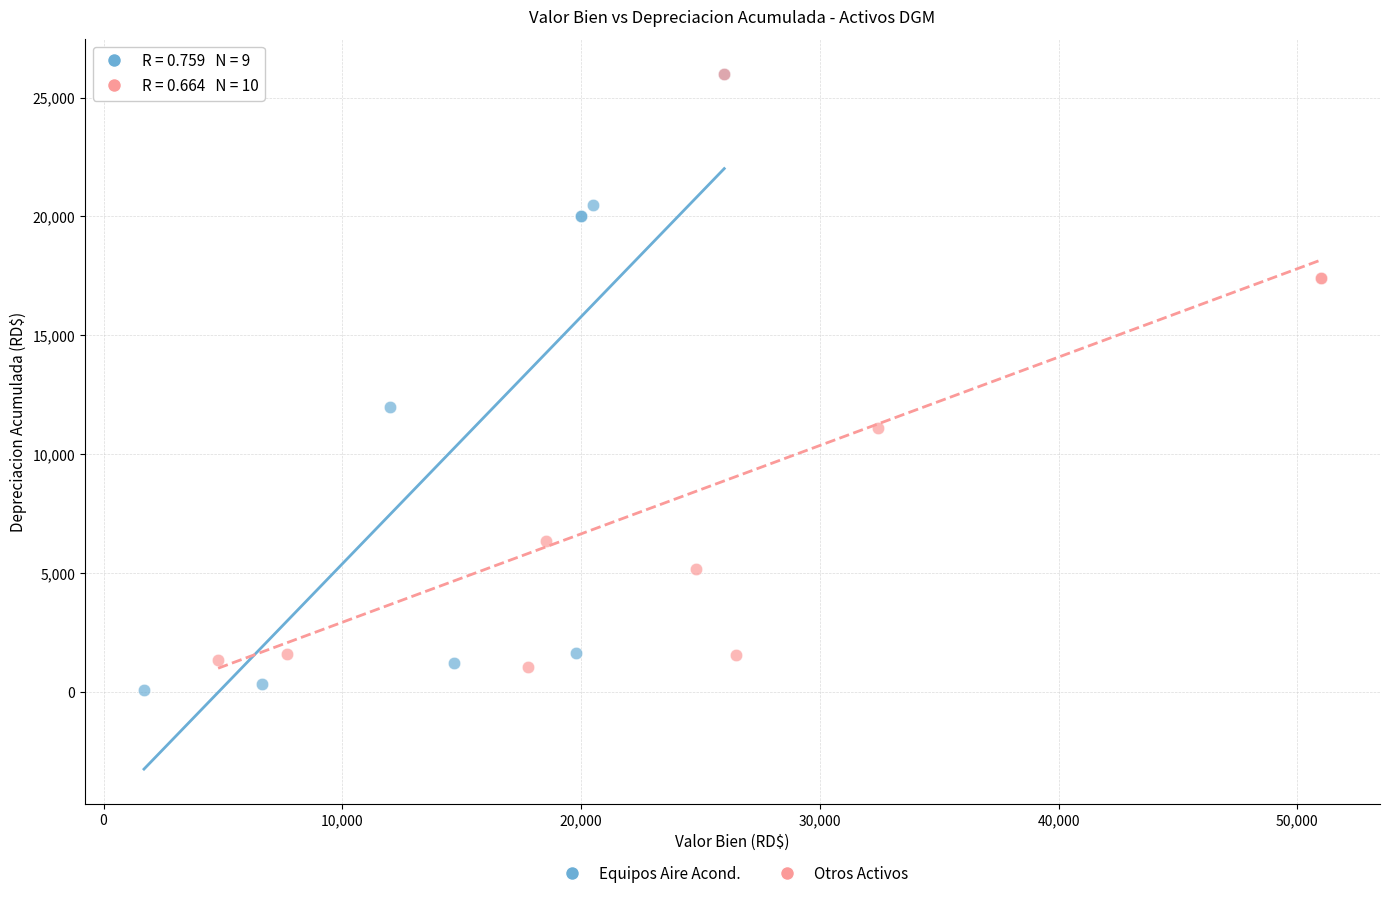

What are all the series names shown in the legend?

Equipos Aire Acond., Otros Activos